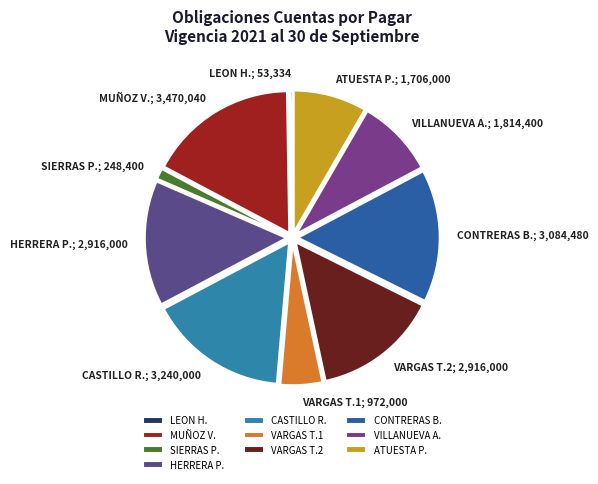

Combined, do VARGAS T.2; 2,916,000 and SIERRAS P.; 248,400 account for over 50%?

No